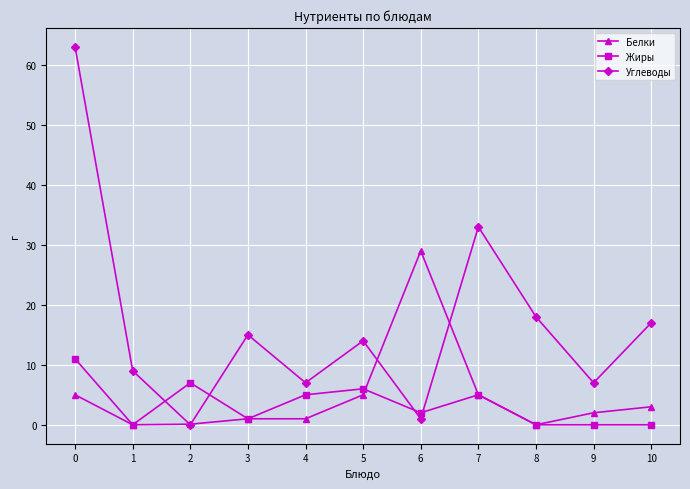

What is the sum of all Белки values?

51.1